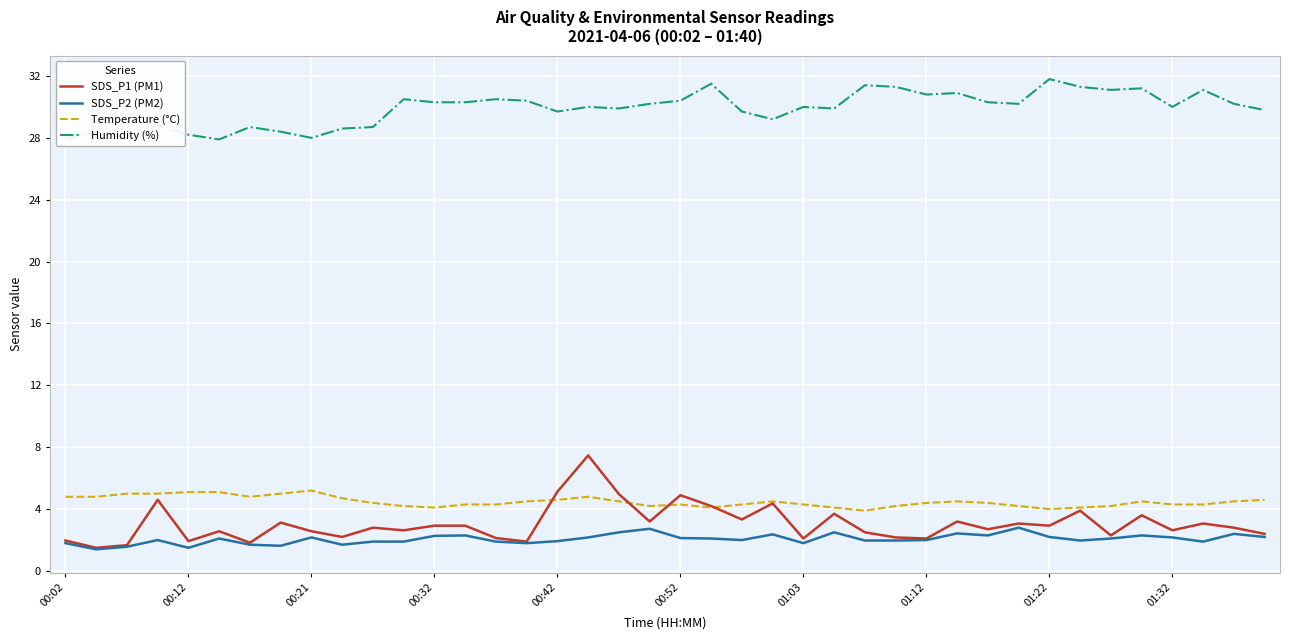

True or false: Humidity (%) and SDS_P1 (PM1) intersect in this chart.

False